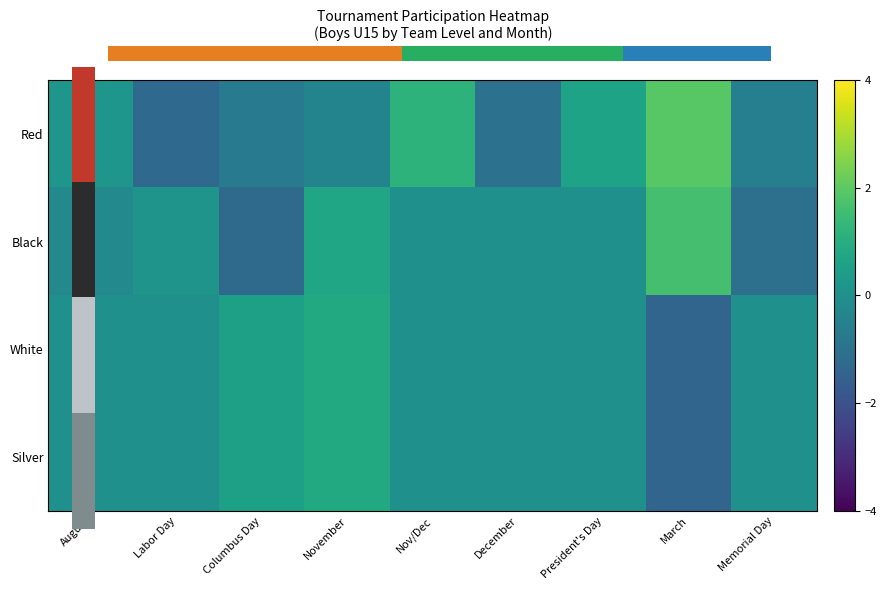

Count the number of data series in this chart.

4